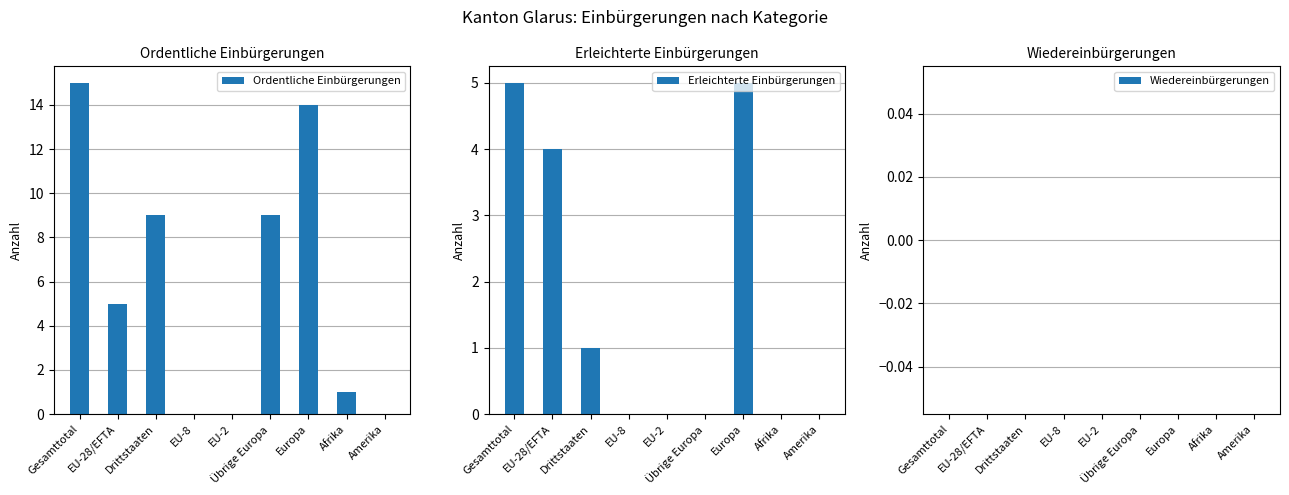

What is the label of the 8th bar from the left?

Afrika